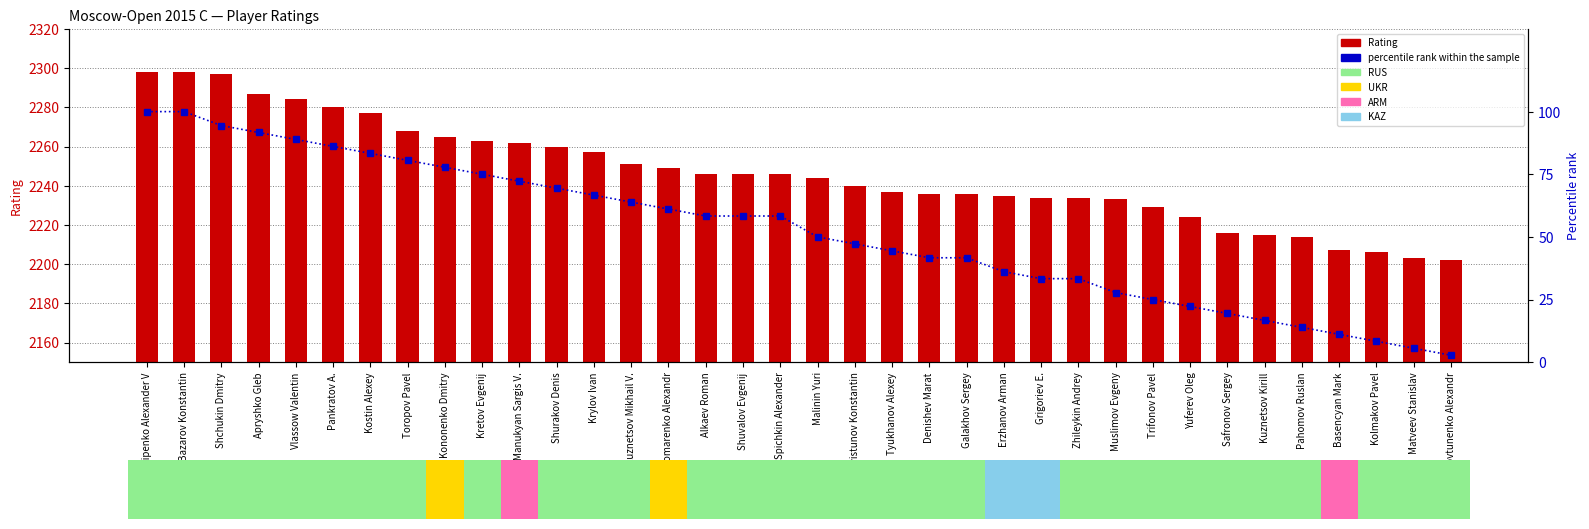

Rank the series at Kostin Alexey from highest to lowest value.

Rating, percentile rank within the sample